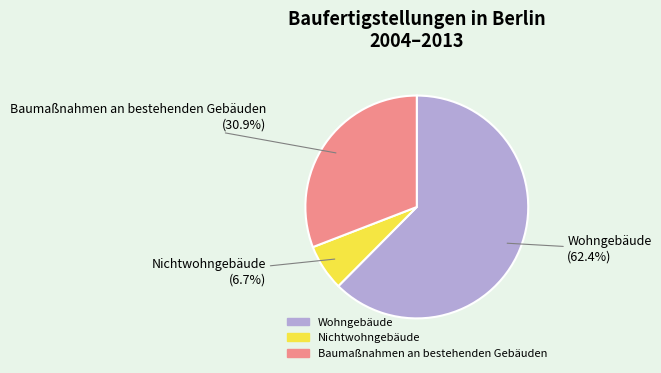

What is the largest slice in the pie chart?

Wohngebäude